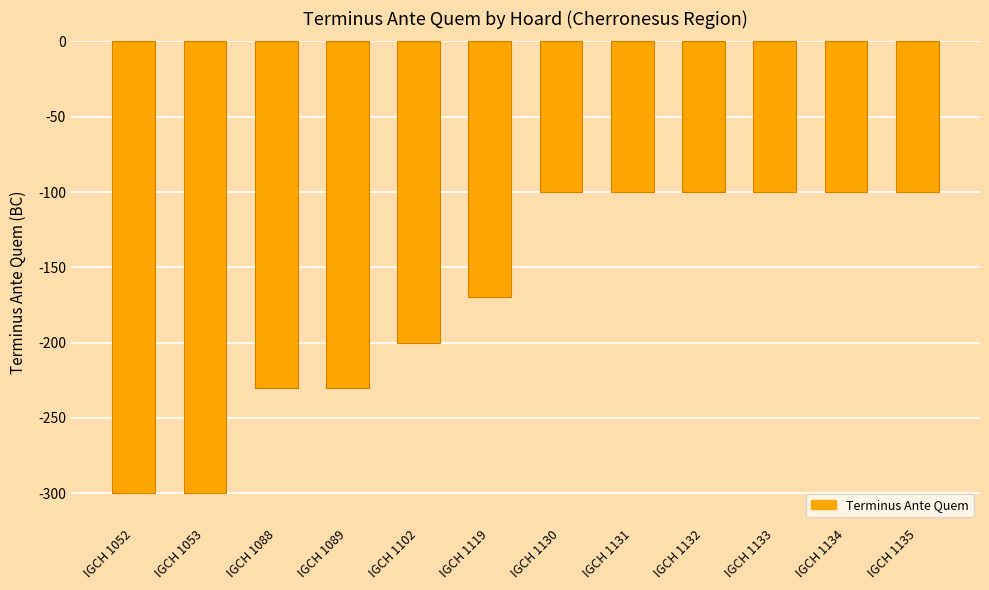

Reading left to right, list all the values displayed in this chart.

IGCH 1052=-300	IGCH 1053=-300	IGCH 1088=-230	IGCH 1089=-230	IGCH 1102=-200	IGCH 1119=-170	IGCH 1130=-100	IGCH 1131=-100	IGCH 1132=-100	IGCH 1133=-100	IGCH 1134=-100	IGCH 1135=-100